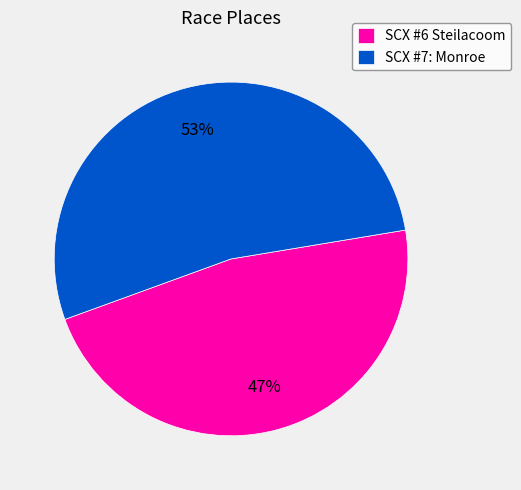

Combined, do SCX #6 Steilacoom and SCX #7: Monroe account for over 50%?

Yes